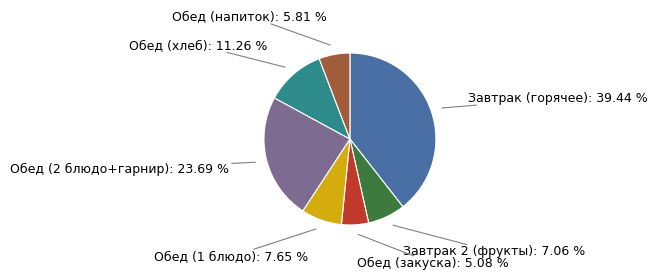

Is there any slice that represents more than half of the pie?

No